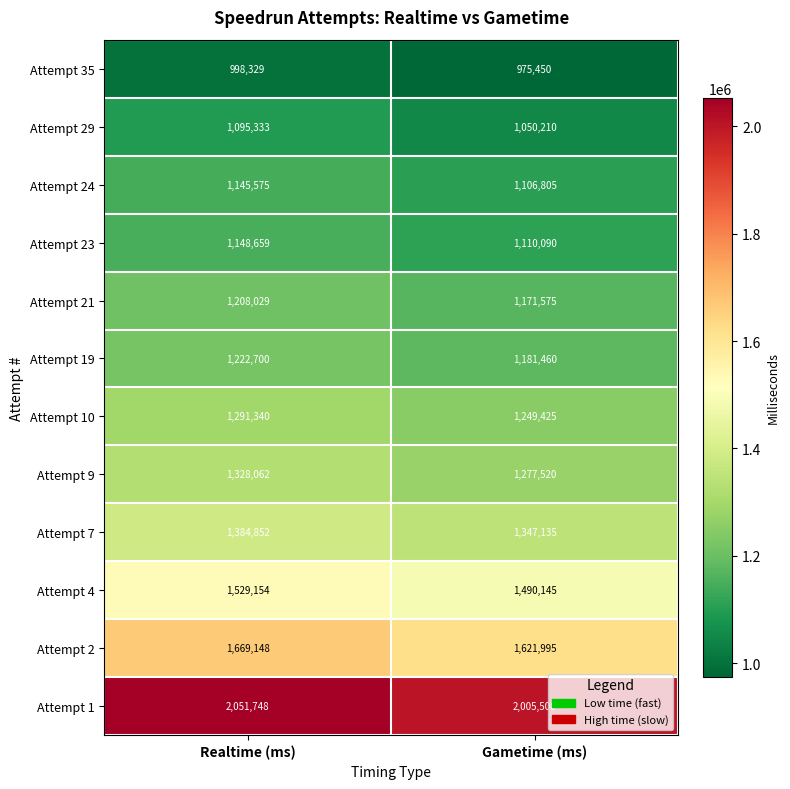

Which series has the largest total across all categories?

Attempt 1